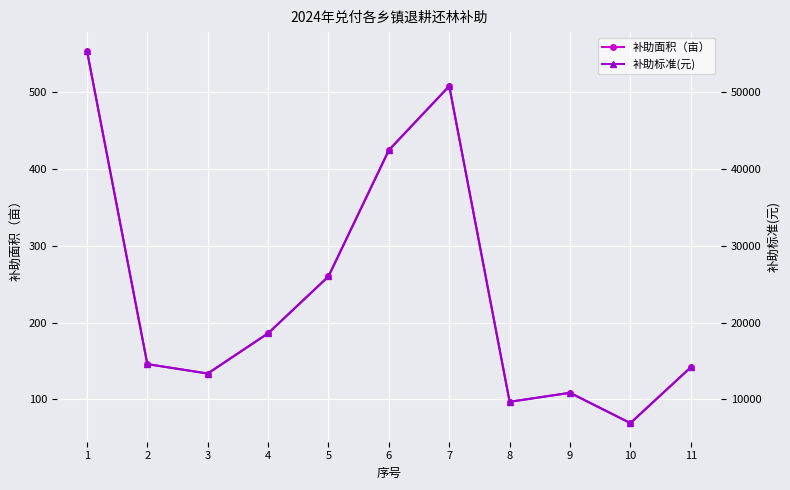

How many lines are shown in the chart?

2